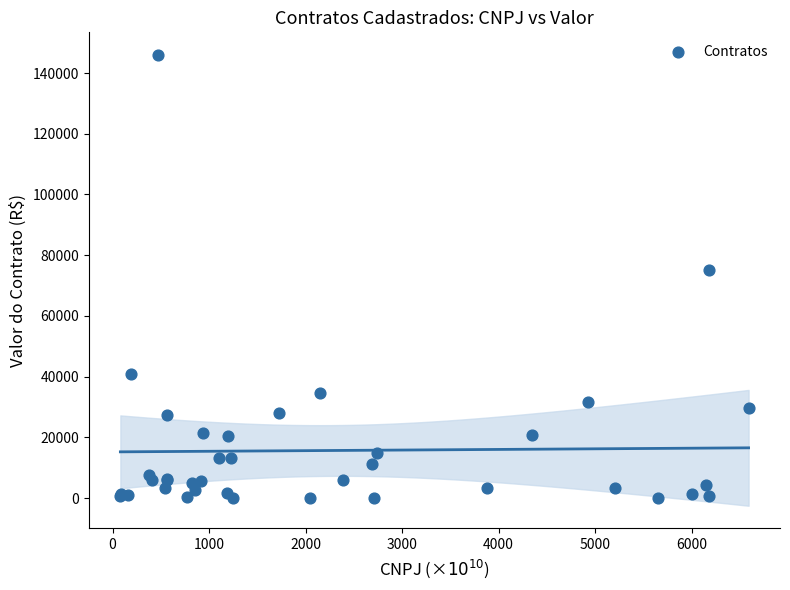

What Y value in the scatter plot is closest to 72985?

75227